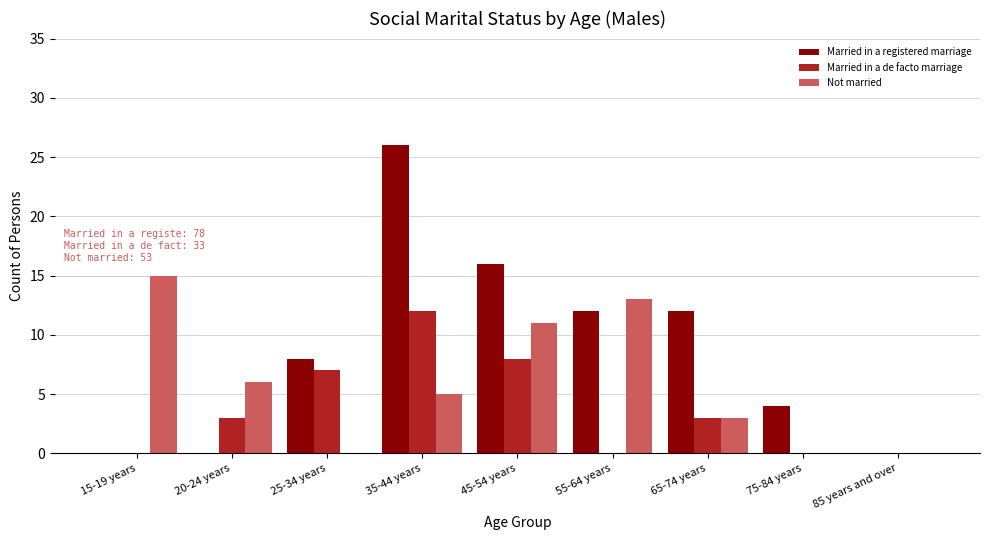

Does the chart contain stacked bars?

No